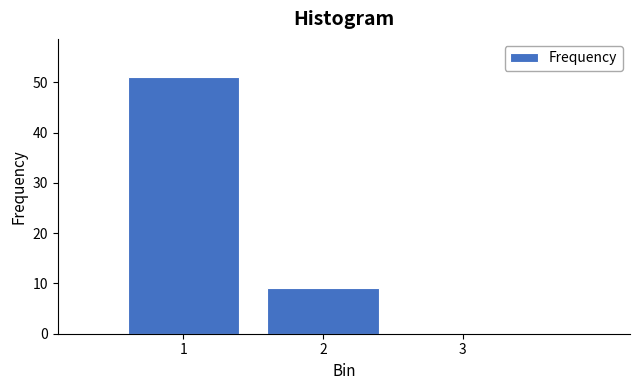

What is the height of the bar covering 1.5 to 2.5 on the x-axis? The values are not printed on the chart, so give them approximately, as read against the axis.

9